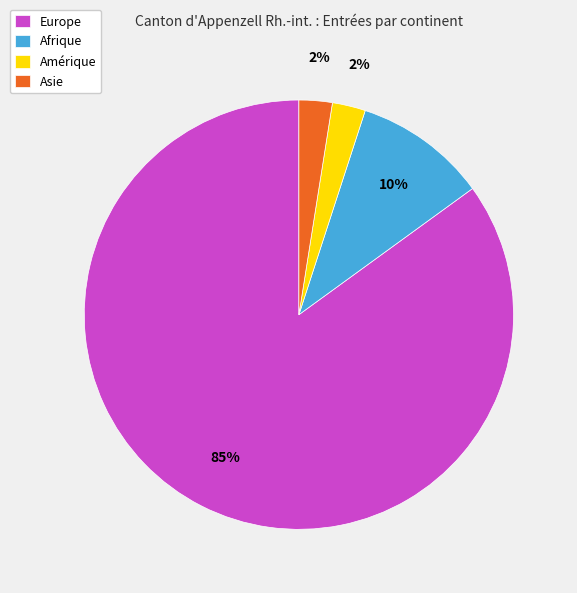

Is the sum of Asie and Amérique greater than half?

No